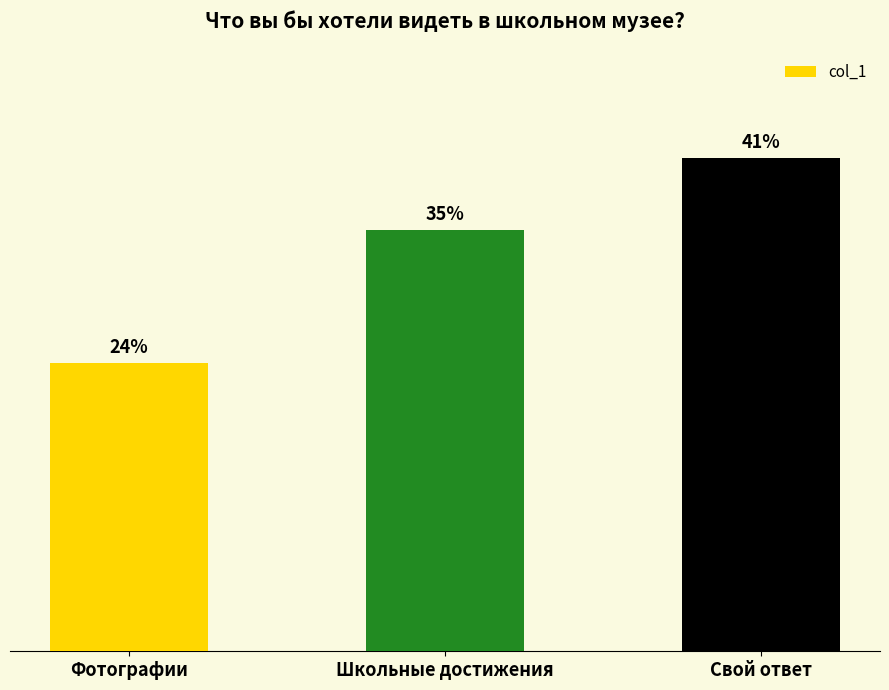

List the labels in order of value, largest first.

Свой ответ, Школьные достижения, Фотографии